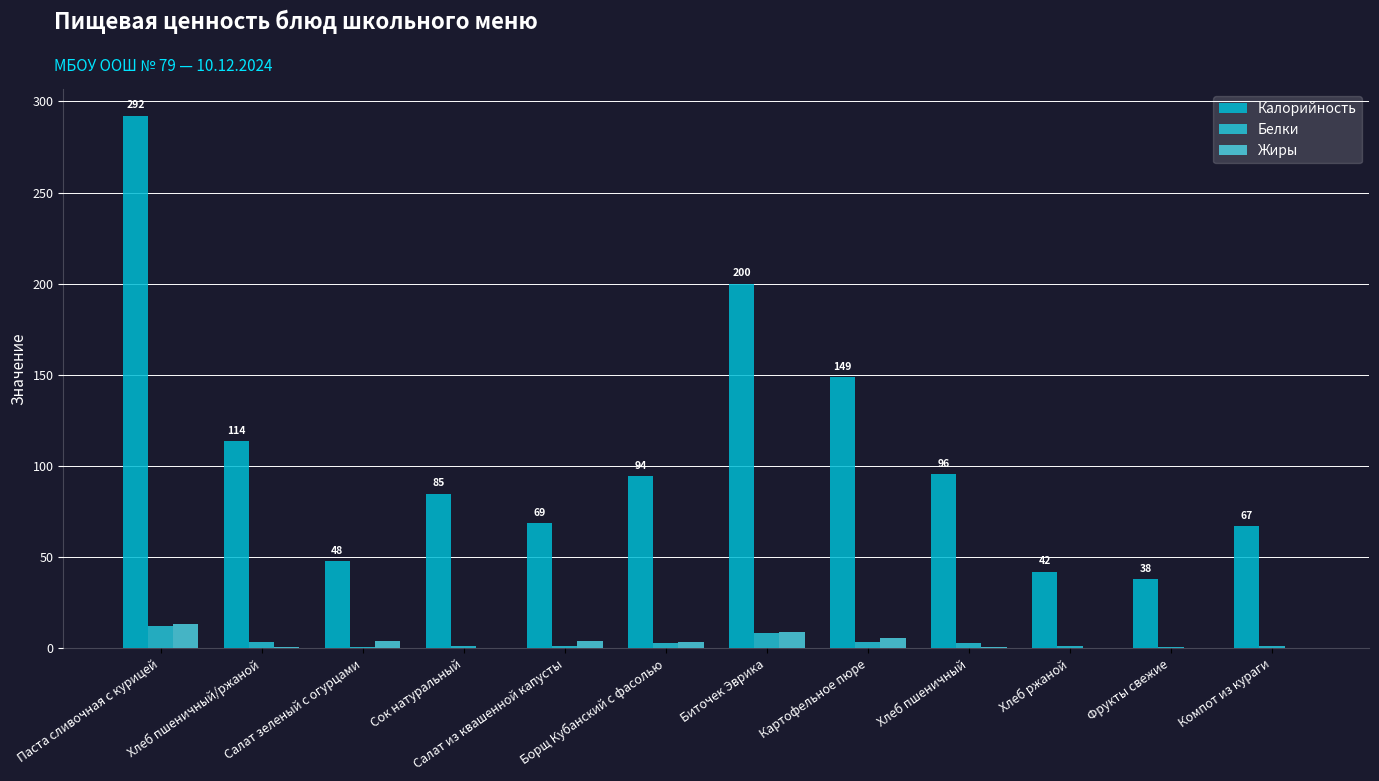

How many categories are shown in the chart?

12